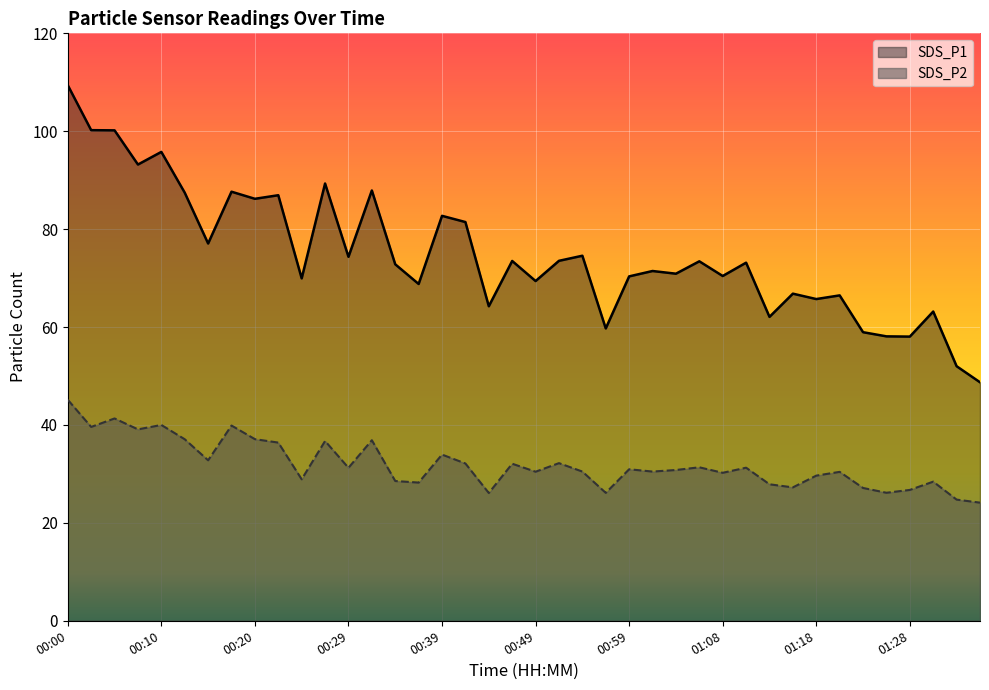

Where is the first local maximum for SDS_P2?

00:05